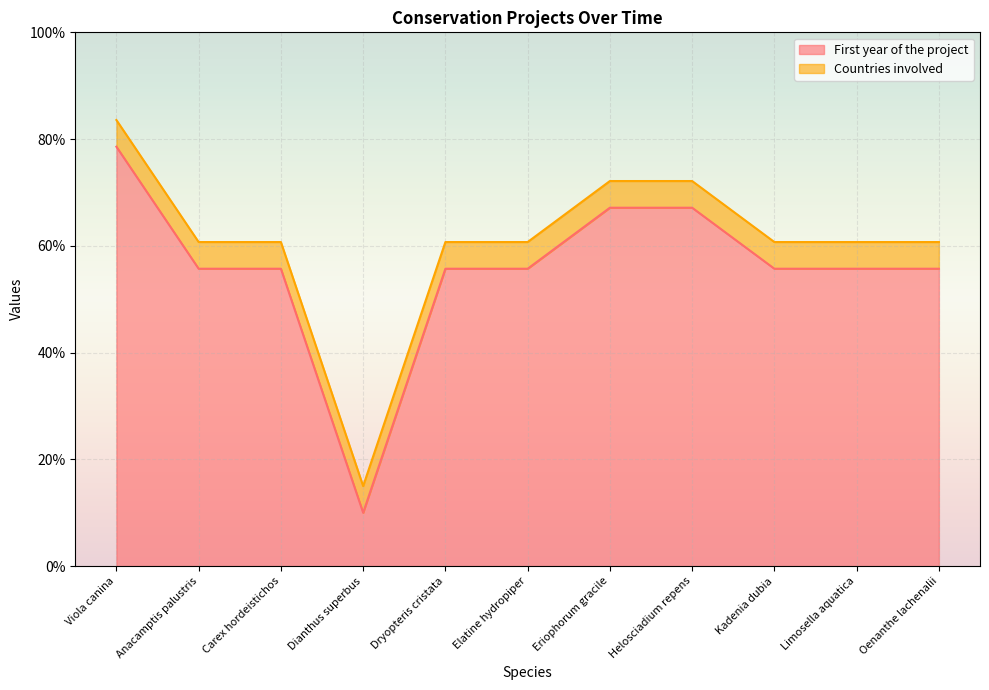

What is the smallest value displayed?

10.0